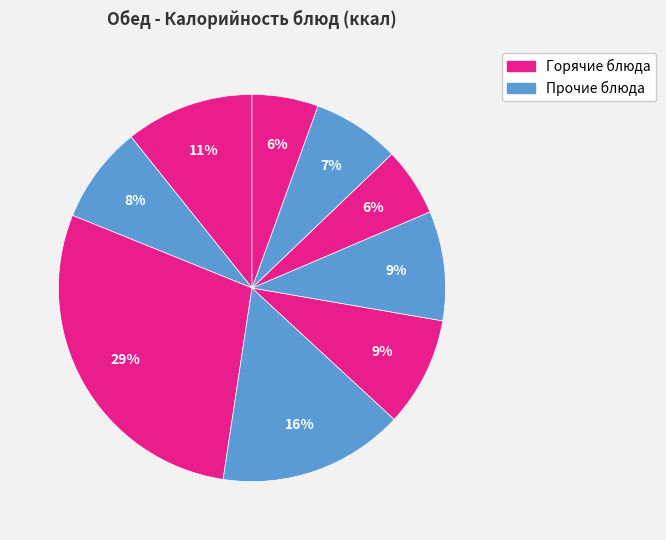

How many segments does this pie chart have?

9